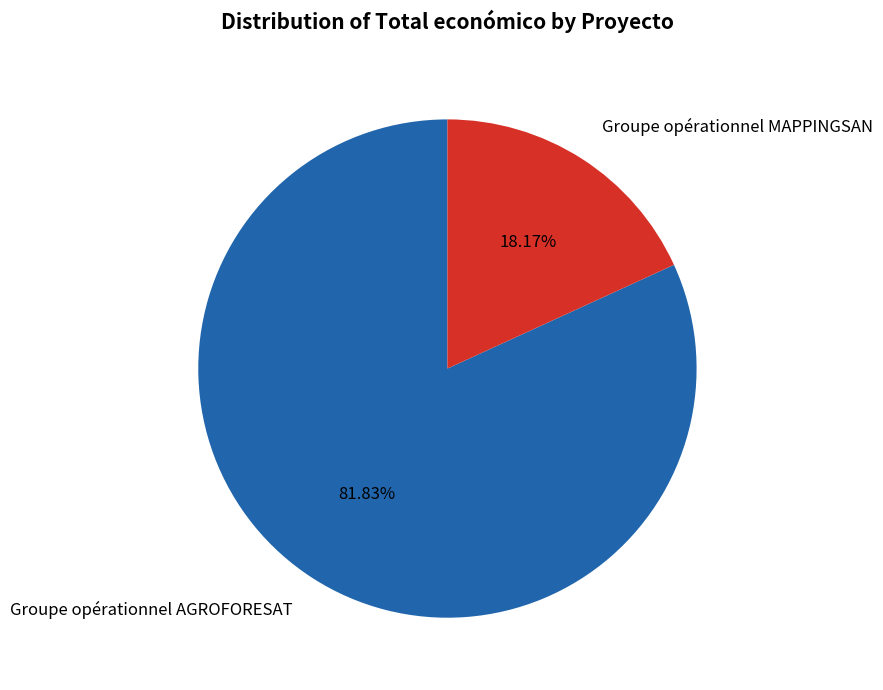

What percentage is NOT represented by Groupe opérationnel AGROFORESAT?

18.2%